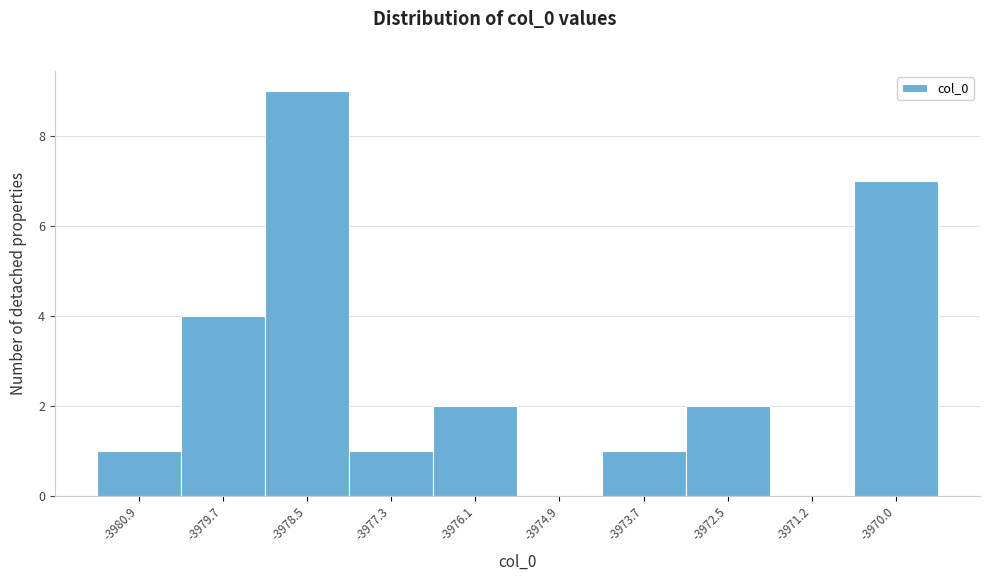

Reading left to right, transcribe this chart: for each bar, give the range it covers on the x-axis and its height. Neither the bar edges nor the heights are printed on the chart, so give them approximately, as read against the axes.

-3981.6 to -3980.4: 1
-3980.4 to -3979.2: 4
-3979.2 to -3978.0: 9
-3978.0 to -3976.6: 1
-3976.6 to -3975.4: 2
-3975.4 to -3974.2: 0
-3974.2 to -3973.0: 1
-3973.0 to -3971.8: 2
-3971.8 to -3970.6: 0
-3970.6 to -3969.4: 7